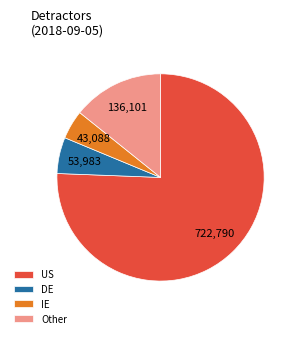

What is the largest slice in the pie chart?

US